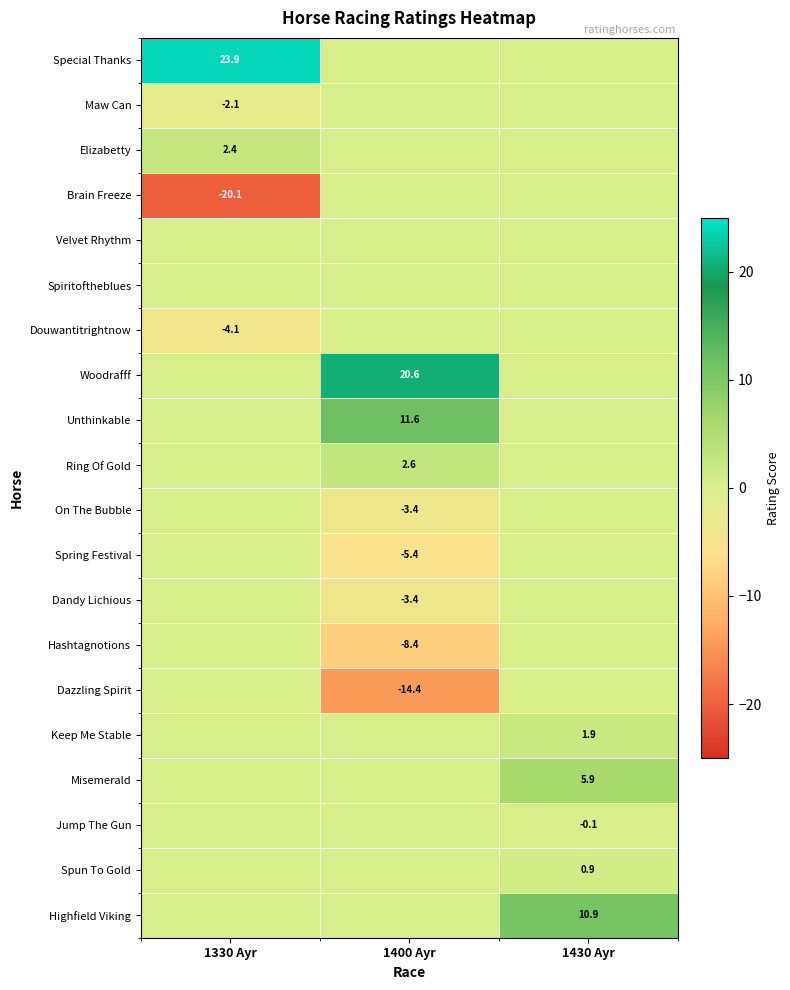

The value of Highfield Viking at 1430 Ayr is 3.6. True or false?

False